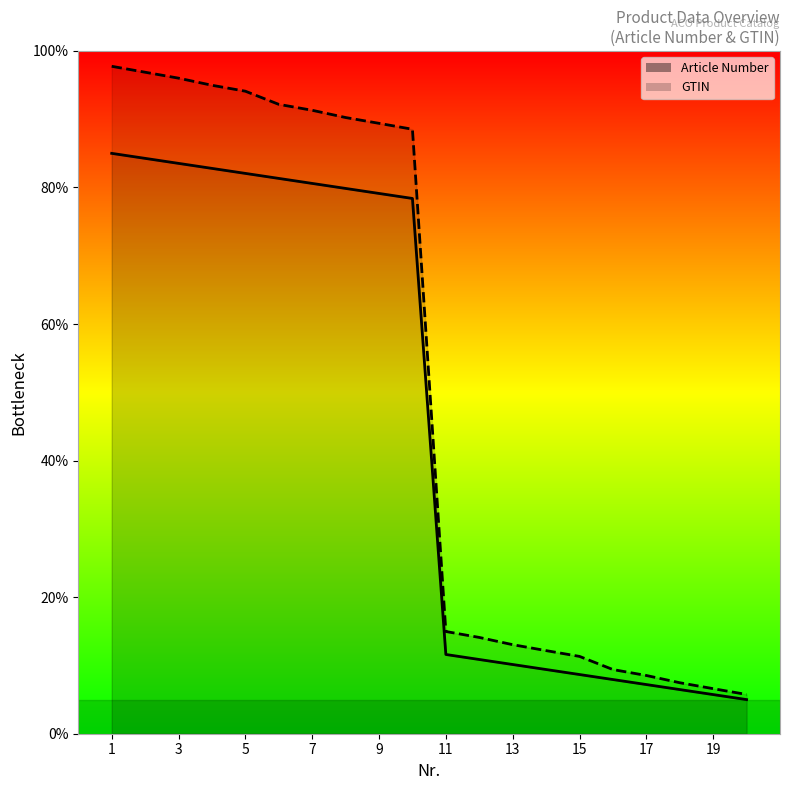

Is the value of Article Number at 1 greater than the value of GTIN at 6?

No